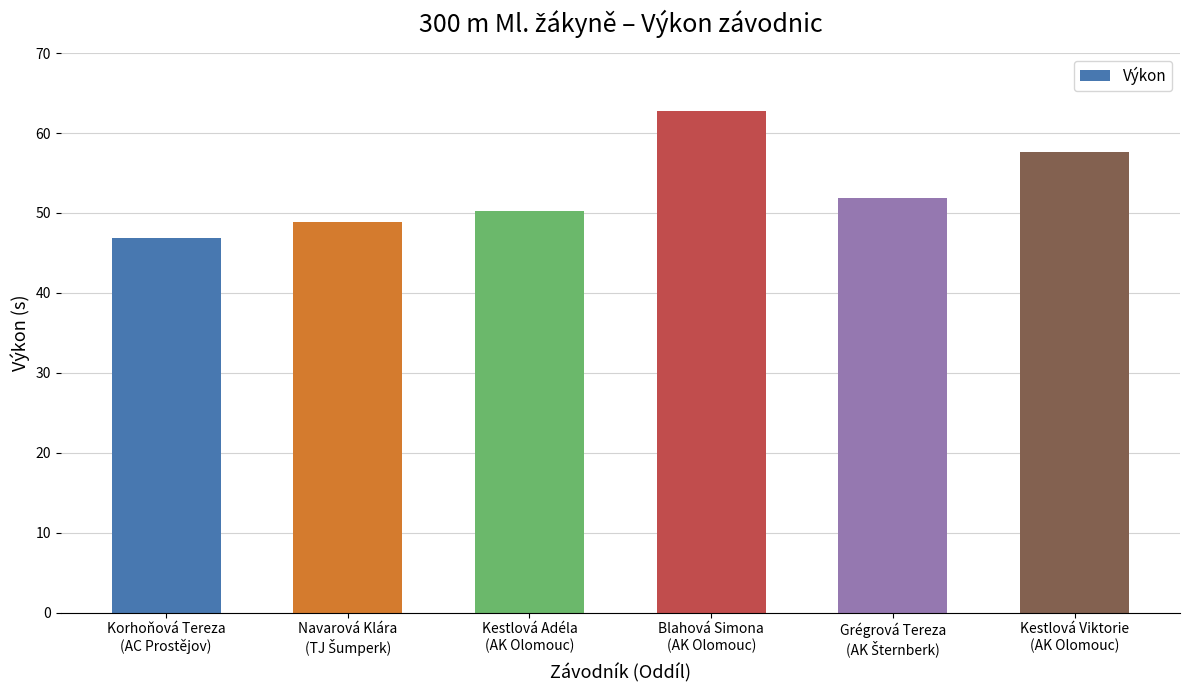

What is the greatest value displayed?

62.8